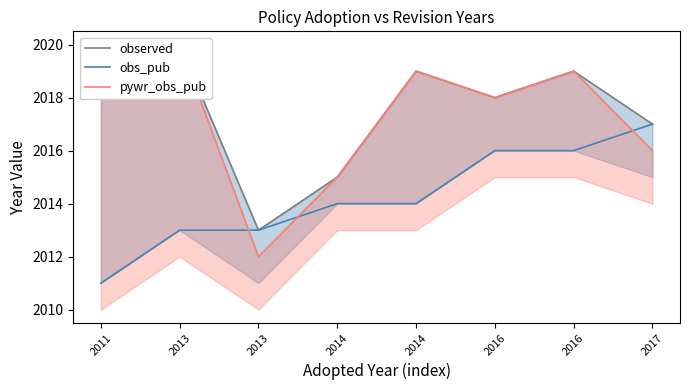

Where is the first local minimum for observed?

2013